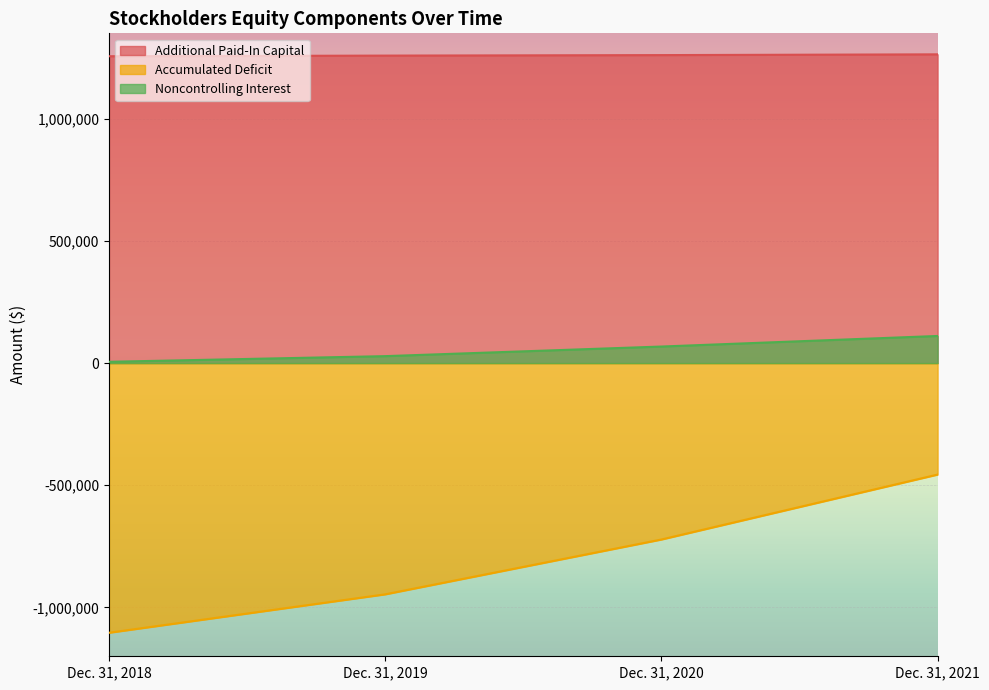

Count the Additional Paid-In Capital values in the range 1258859 to 1264024.

3